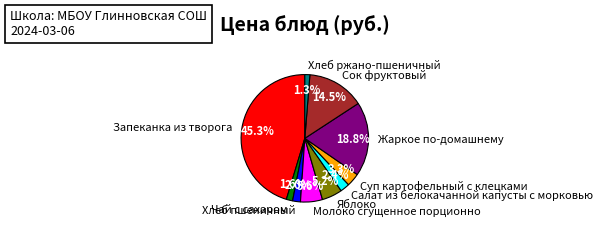

To the nearest percent, what is the difference between the largest and smallest slice percentages?

44%